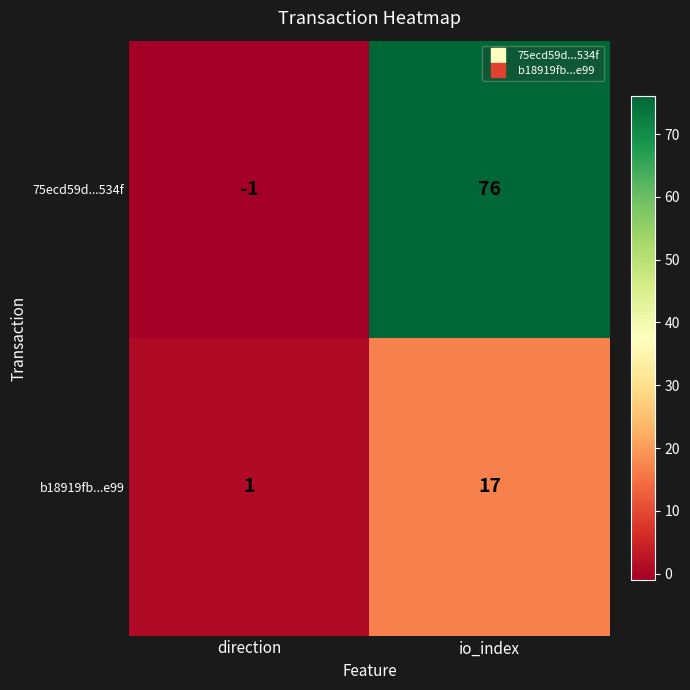

Which label corresponds to the smallest value in the chart?

direction